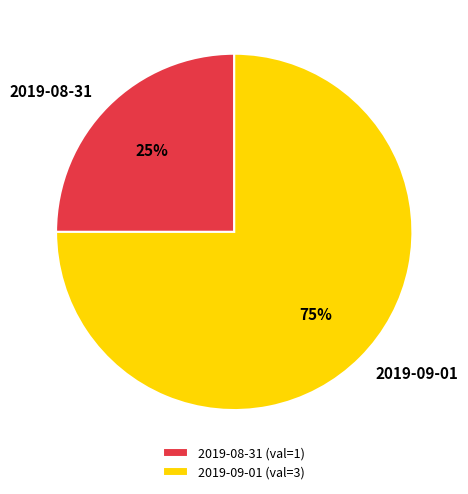

Which category has the biggest portion of the pie?

2019-09-01